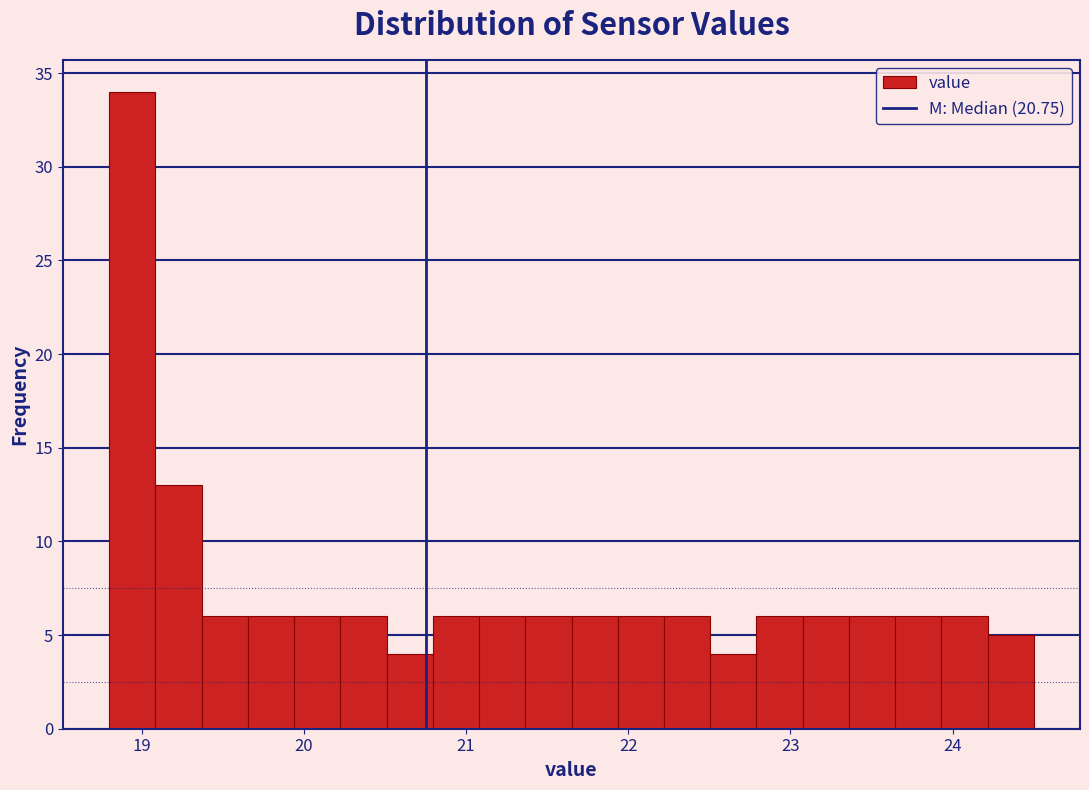

Around what value on the x-axis is the tallest bar? Give the approximate position of its centre, as read against the axis.

18.9